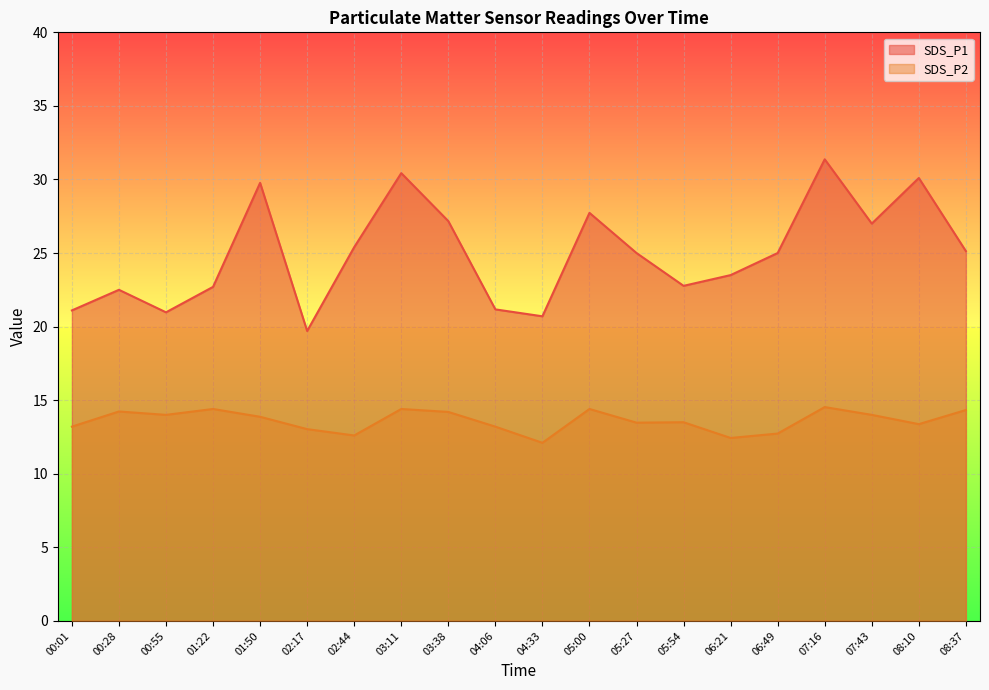

What is the difference between the second highest and minimum values in the SDS_P1 series?

10.7